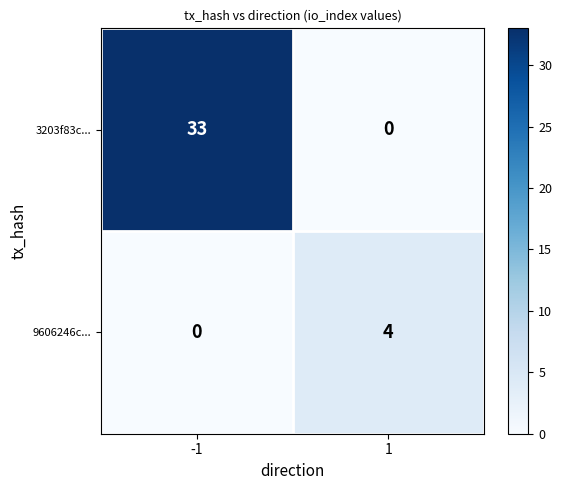

The 3203f83c... series shows 33 at -1. True or false?

True